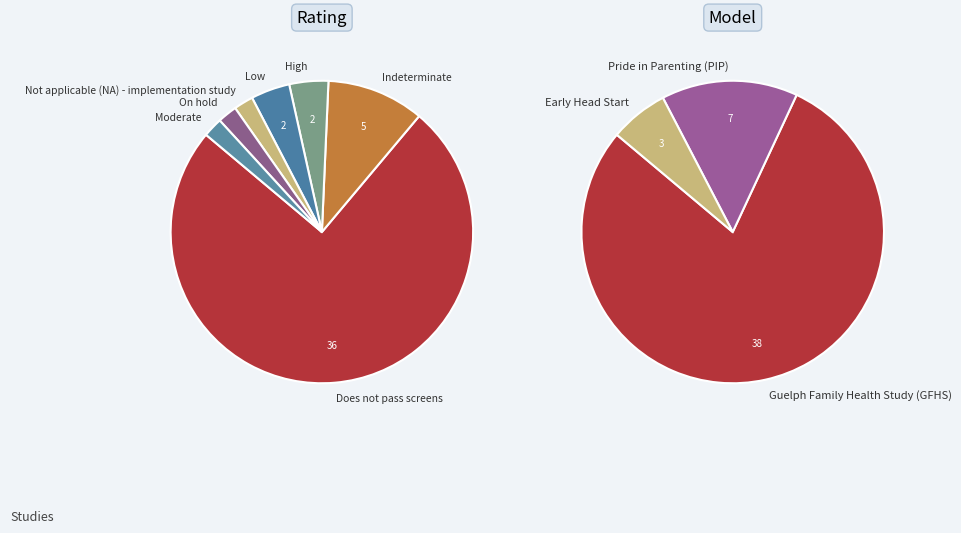

Count the number of slices in the pie.

7